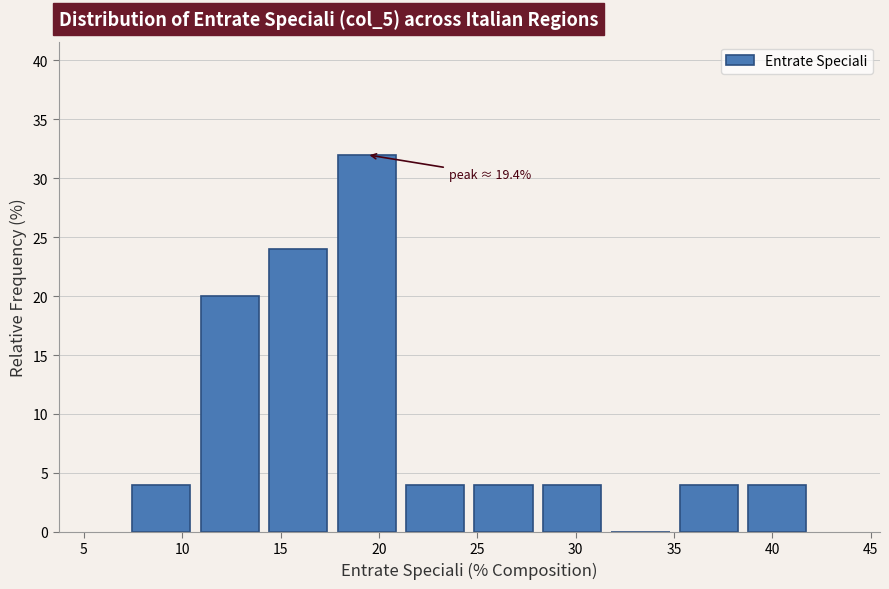

Over which range of the x-axis is the bar tallest?

17.5 to 21.0